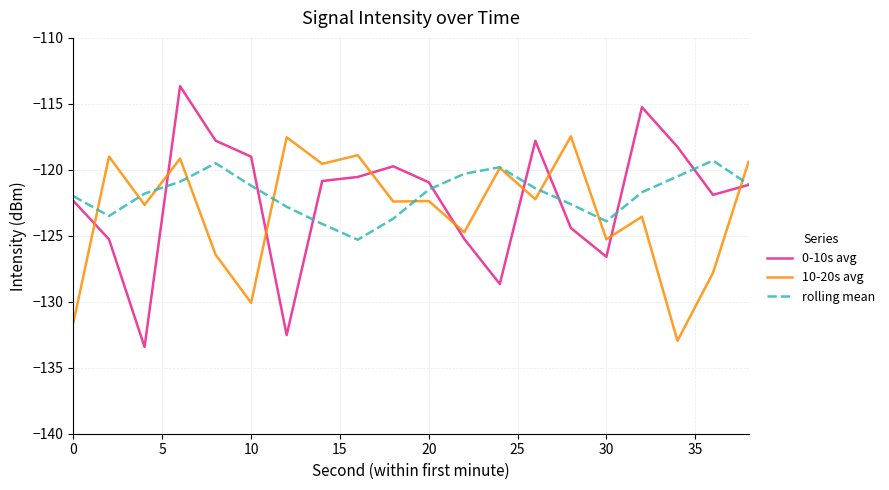

Rank the series by their maximum value, from highest to lowest.

0-10s avg, 10-20s avg, rolling mean